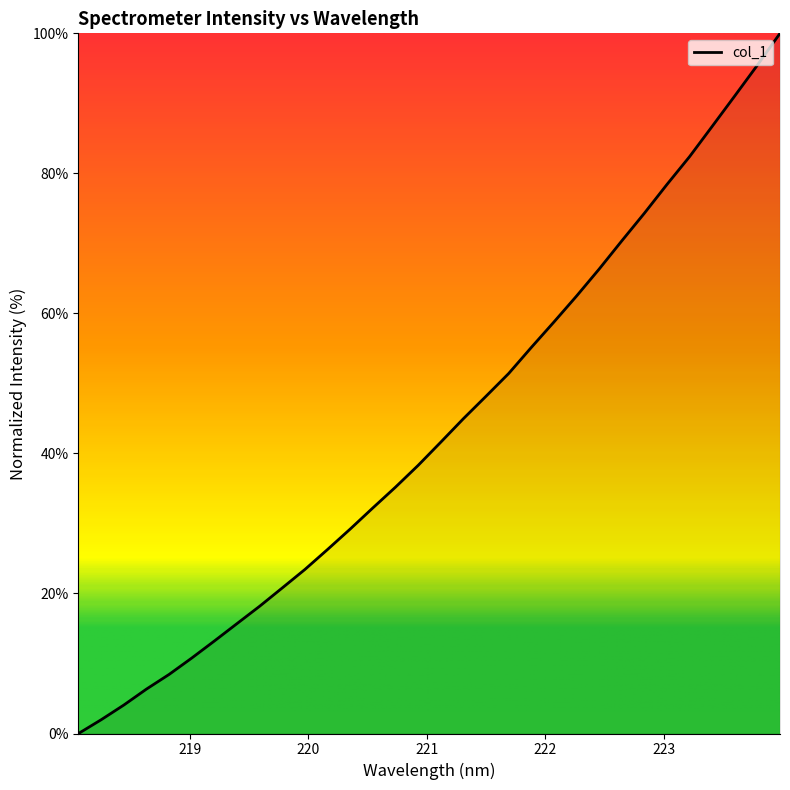

How many categories are shown in the chart?

32